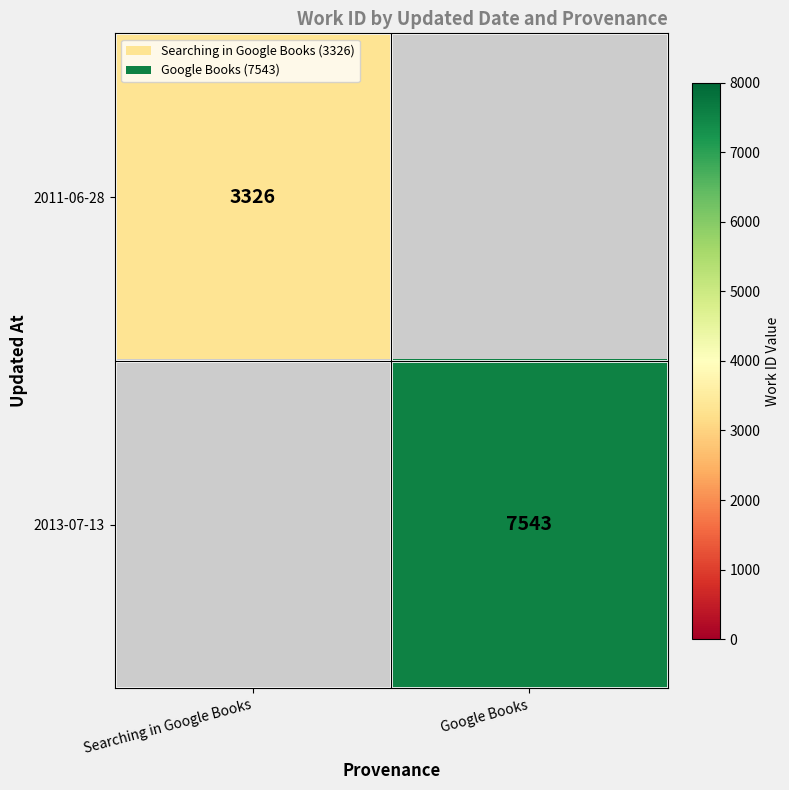

The value of 2011-06-28 at Searching in Google Books is 5734. True or false?

False